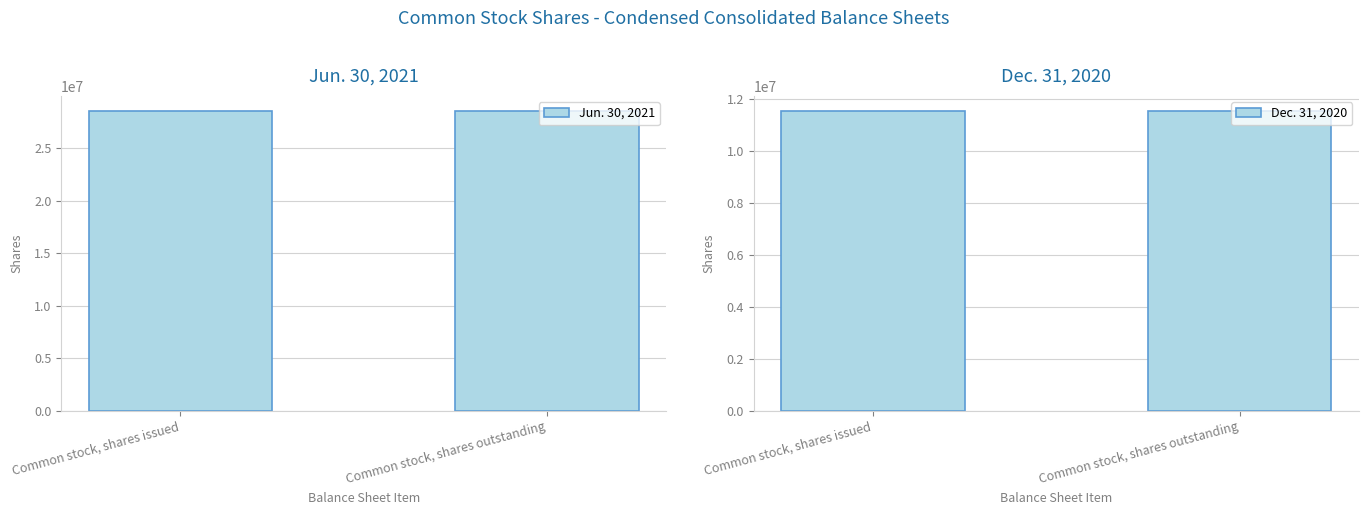

List the series in order of their peak value, lowest first.

Dec. 31, 2020, Jun. 30, 2021